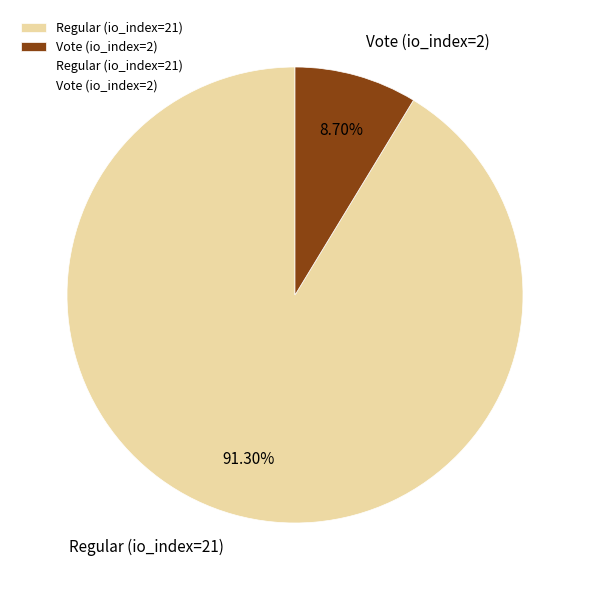

To the nearest percent, what percentage of the pie is Regular (io_index=21)?

91%